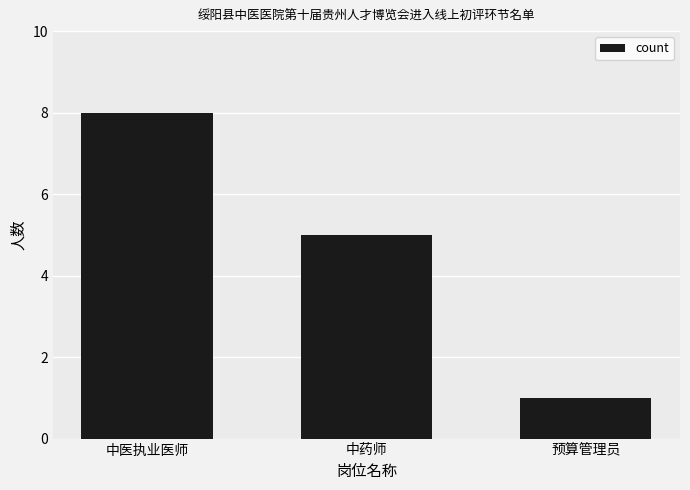

Where does the data first go above 5?

中医执业医师